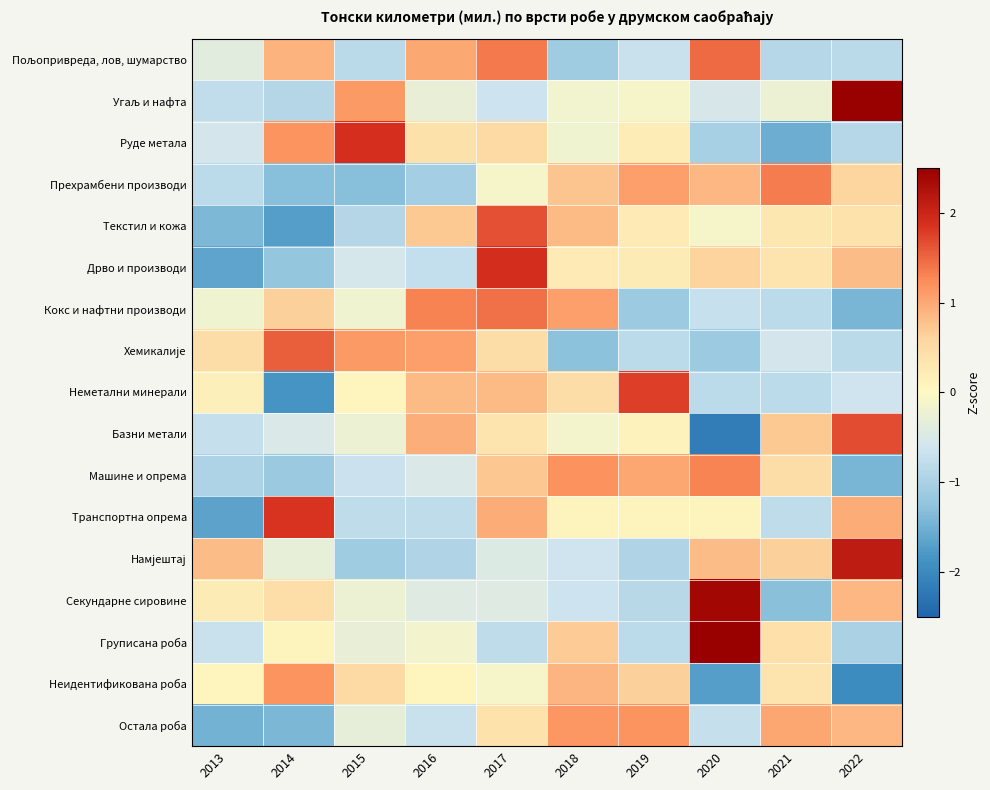

At 2020, list the series in order from largest to smallest.

Груписана роба, Секундарне сировине, Пољопривреда, лов, шумарство, Машине и опрема, Прехрамбени производи, Намјештај, Дрво и производи, Транспортна опрема, Текстил и кожа, Угаљ и нафта, Кокс и нафтни производи, Остала роба, Неметални минерали, Руде метала, Хемикалије, Неидентификована роба, Базни метали